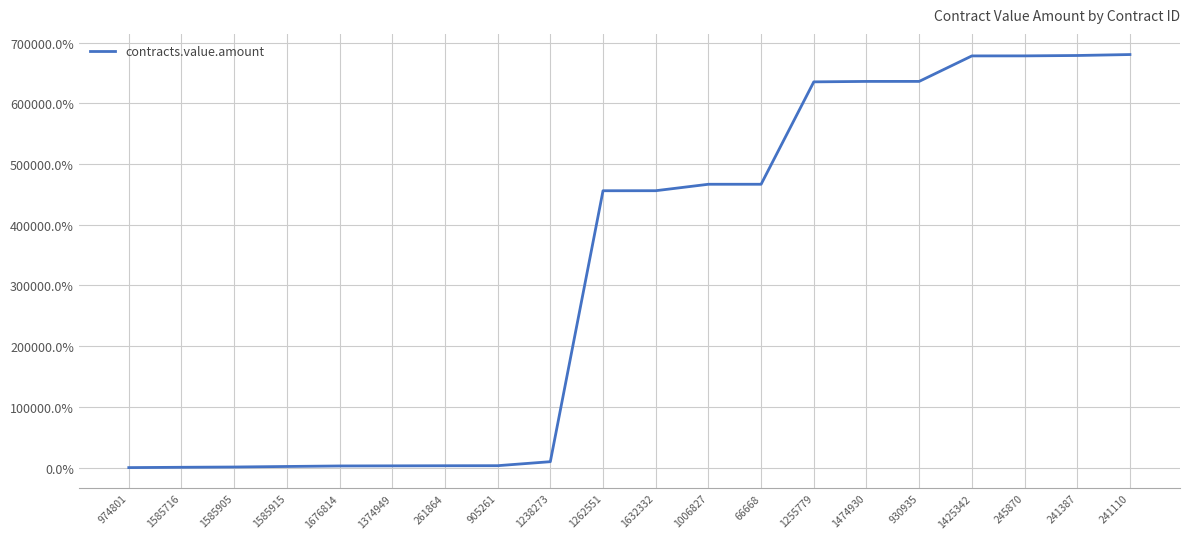

Between 1632332 and 905261, which is larger?

1632332